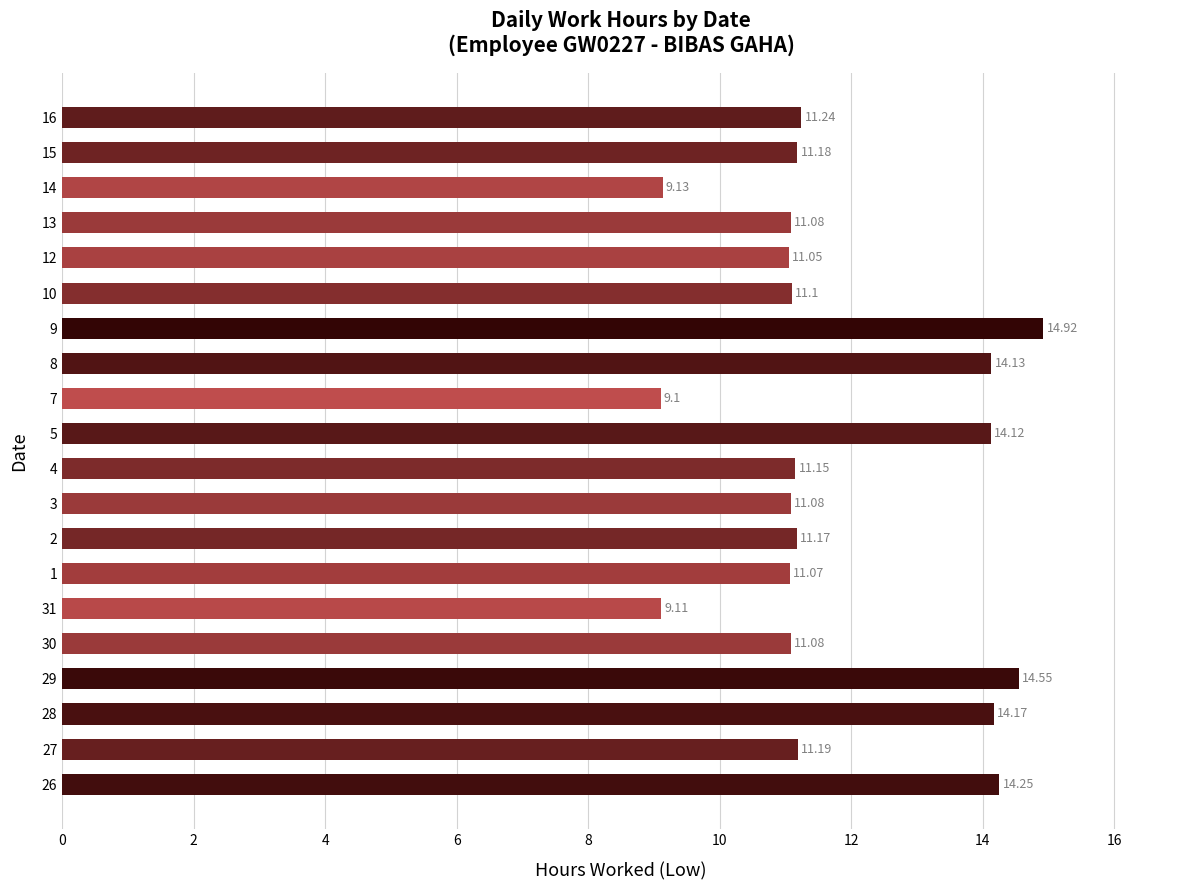

What is the smallest value displayed?

9.1